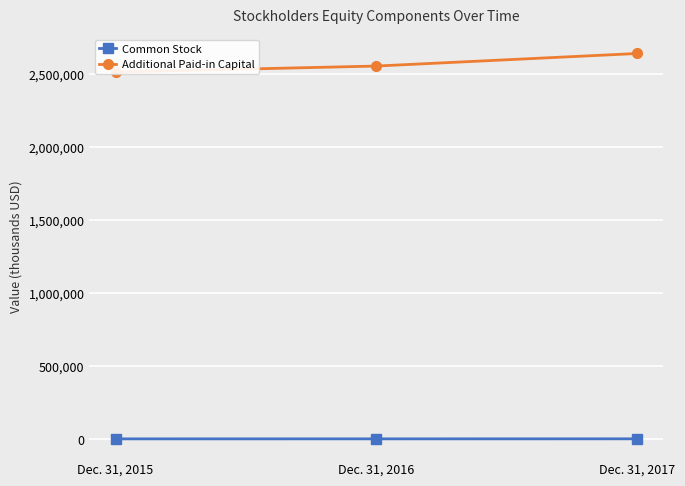

What are all the series names shown in the legend?

Common Stock, Additional Paid-in Capital